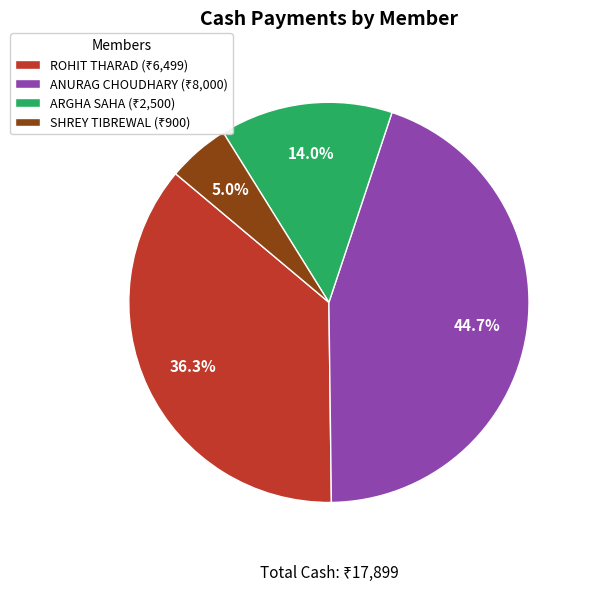

The ANURAG CHOUDHARY slice represents 45% of the pie. True or false?

True